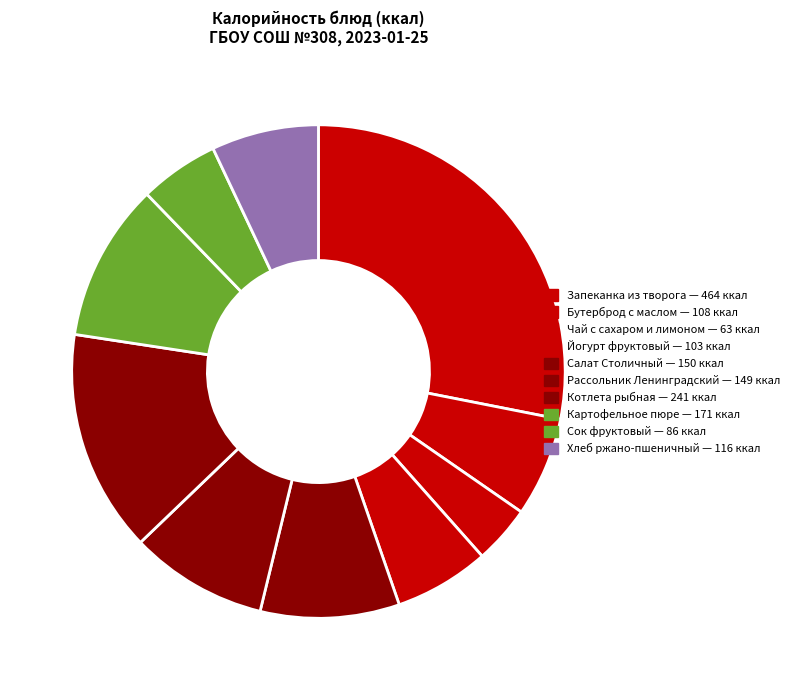

To the nearest percent, what is the average slice percentage?

10%